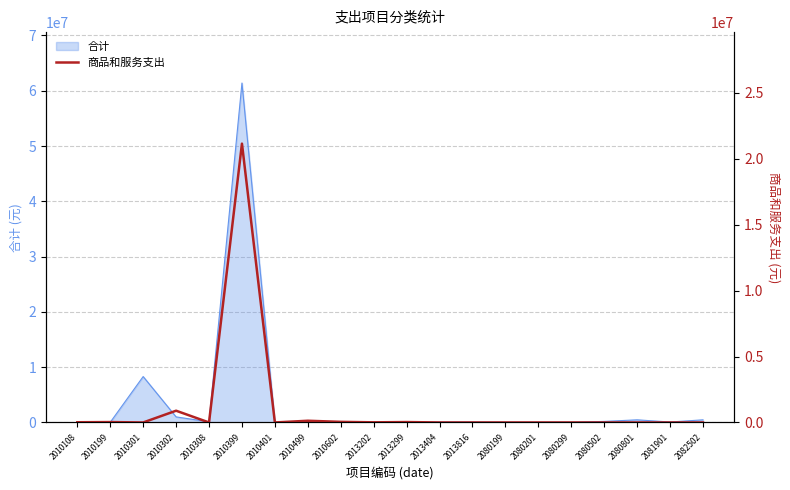

Is it true that 合计 equals 190321.0 at 2080502?

True